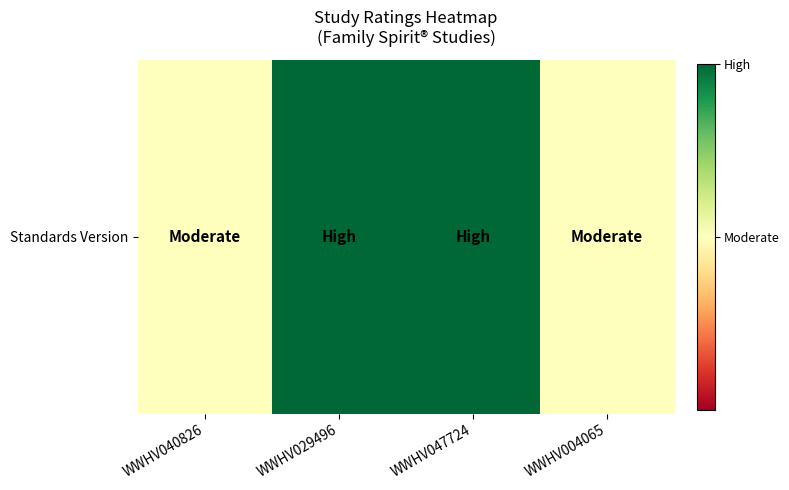

Which label corresponds to the largest value in the chart?

WWHV029496